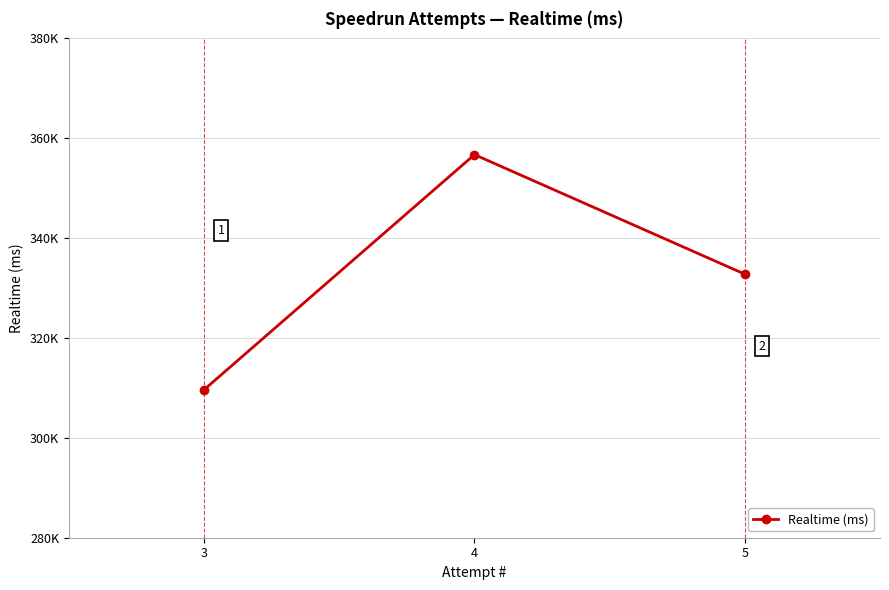

Does the chart display data point markers on the line(s)?

Yes